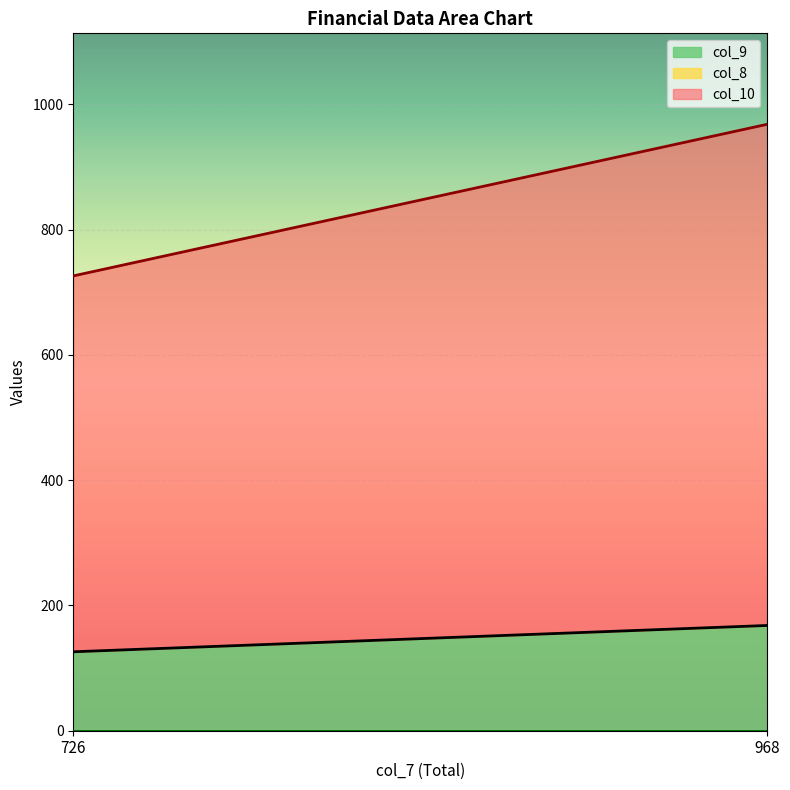

What is the difference between the col_10 values at 968.0 and 726.0?

242